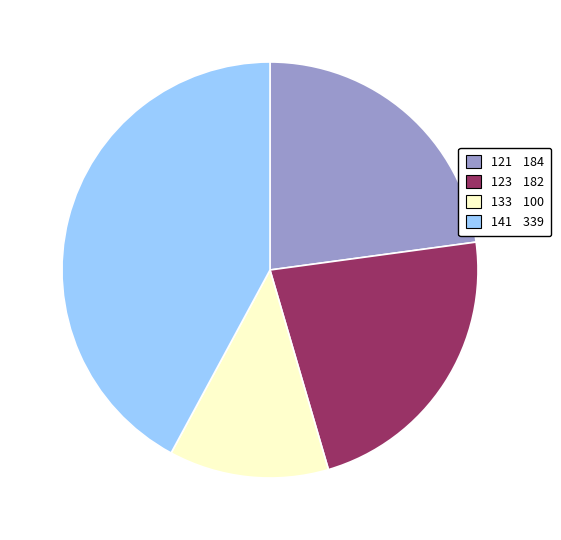

Which has a higher value, 141 or 121?

141